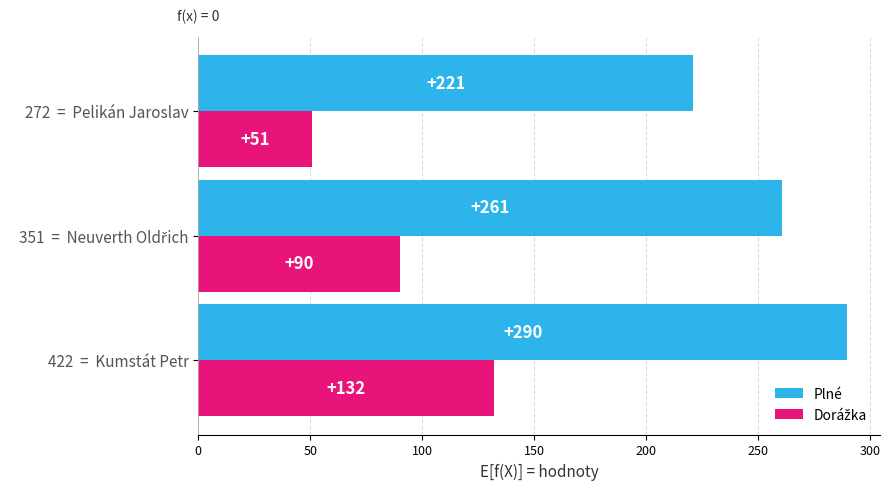

What is the difference between the highest and lowest values at 422  =  Kumstát Petr?

158